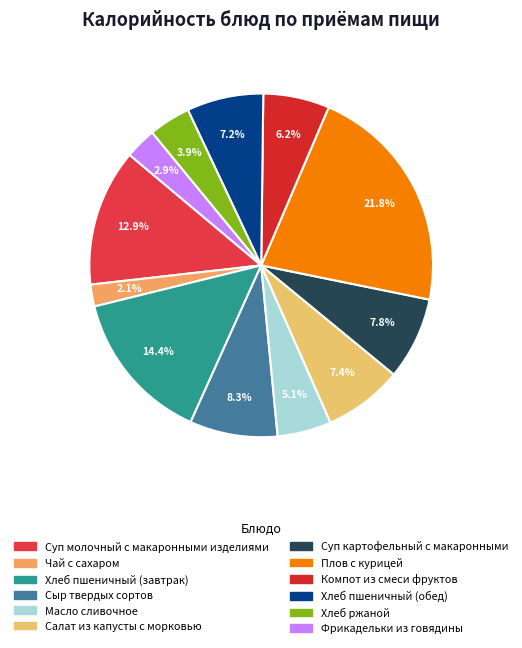

Does Чай с сахаром account for over 50% of the chart?

No